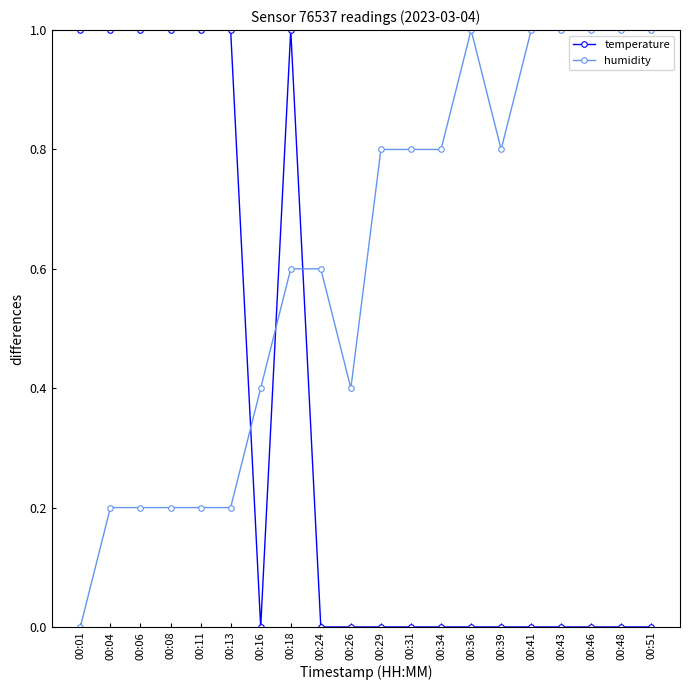

Rank the series at 00:06 from highest to lowest value.

temperature, humidity